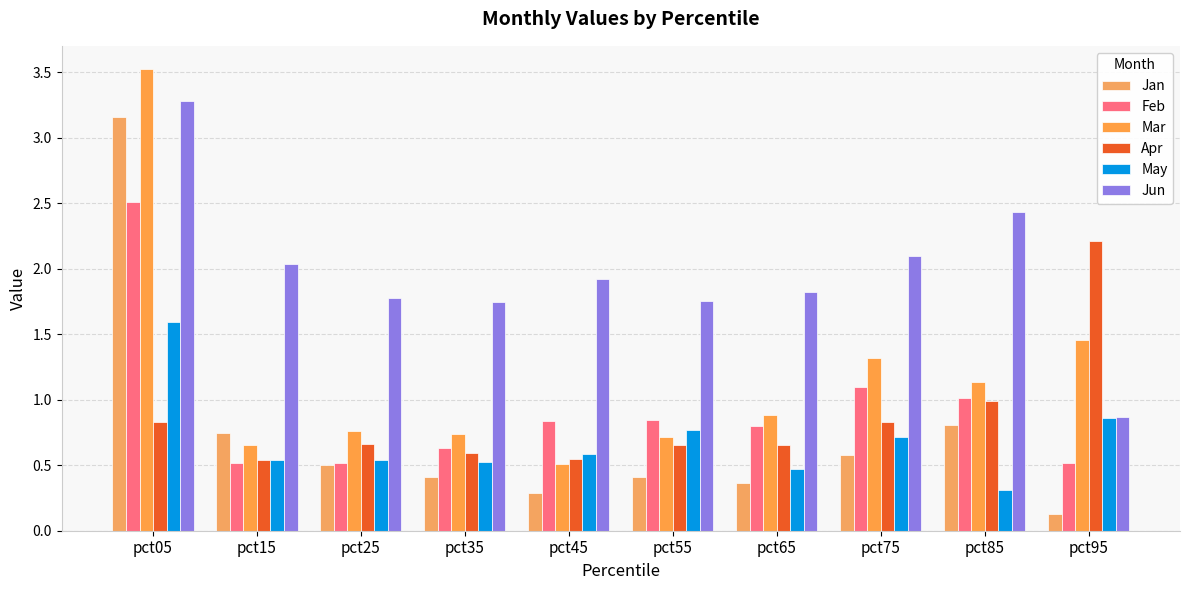

At which label does Jun reach its peak?

pct05